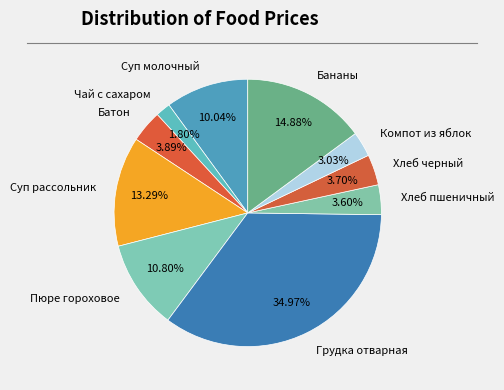

What percentage is the Хлеб черный slice, to the nearest percent?

4%